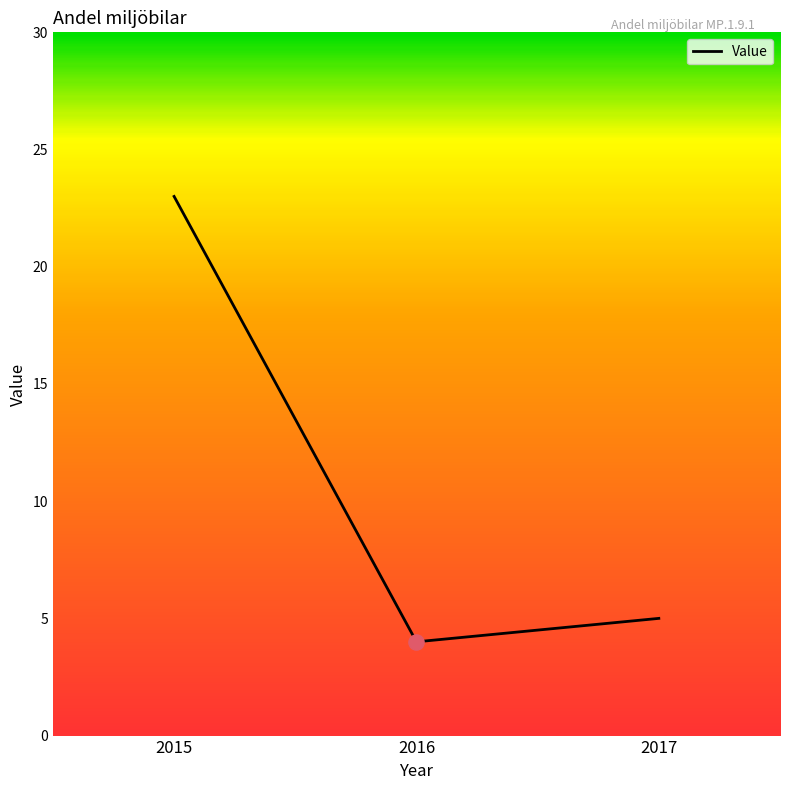

What is the change in value from 2015 to 2017?

-18